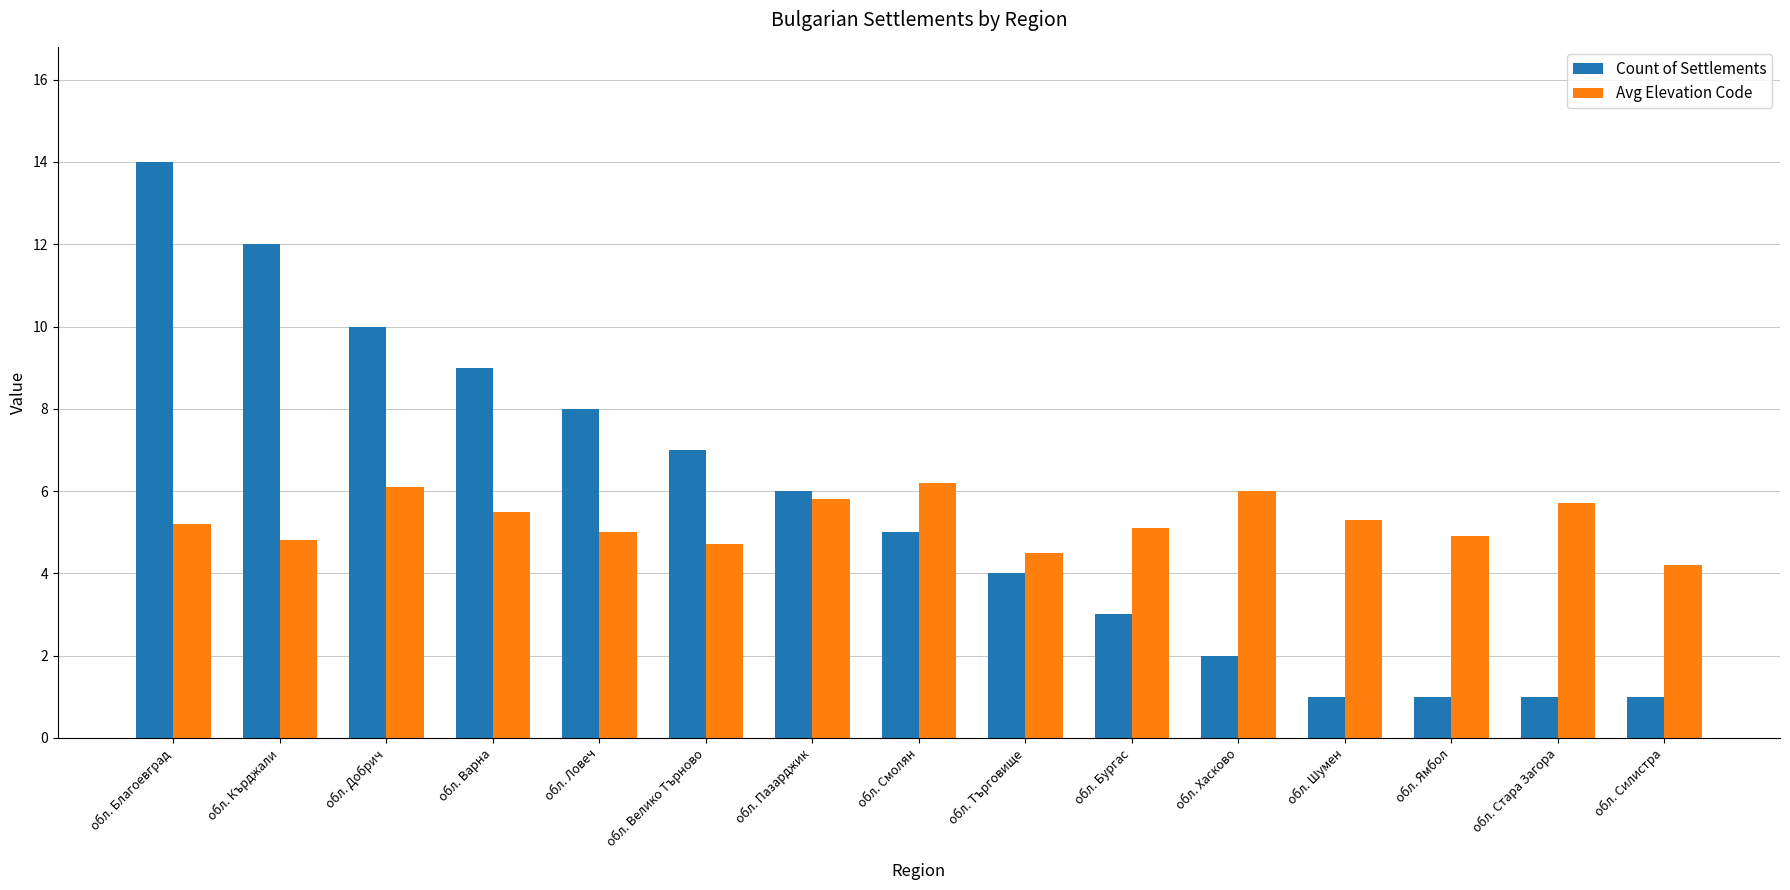

At which label does Avg Elevation Code first exceed 5?

обл. Благоевград